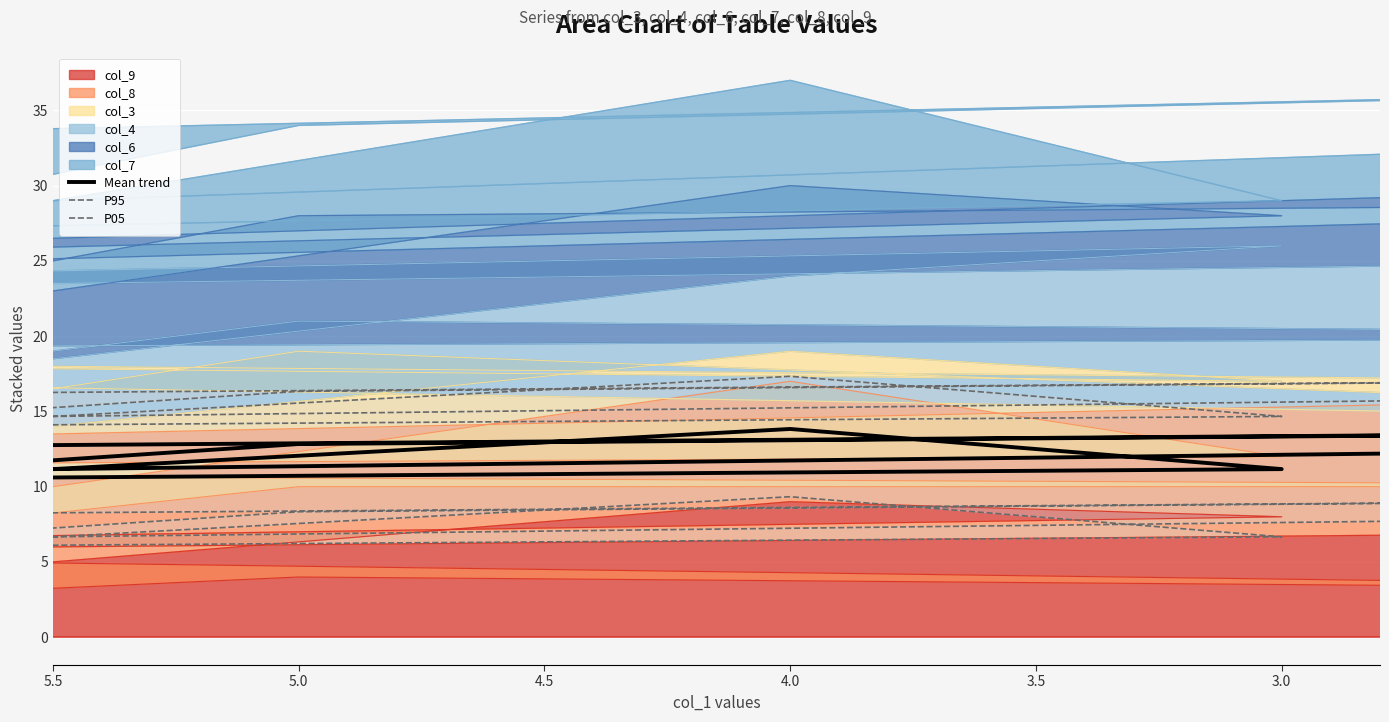

What is the difference between the highest and lowest values at 4.5?

8.0